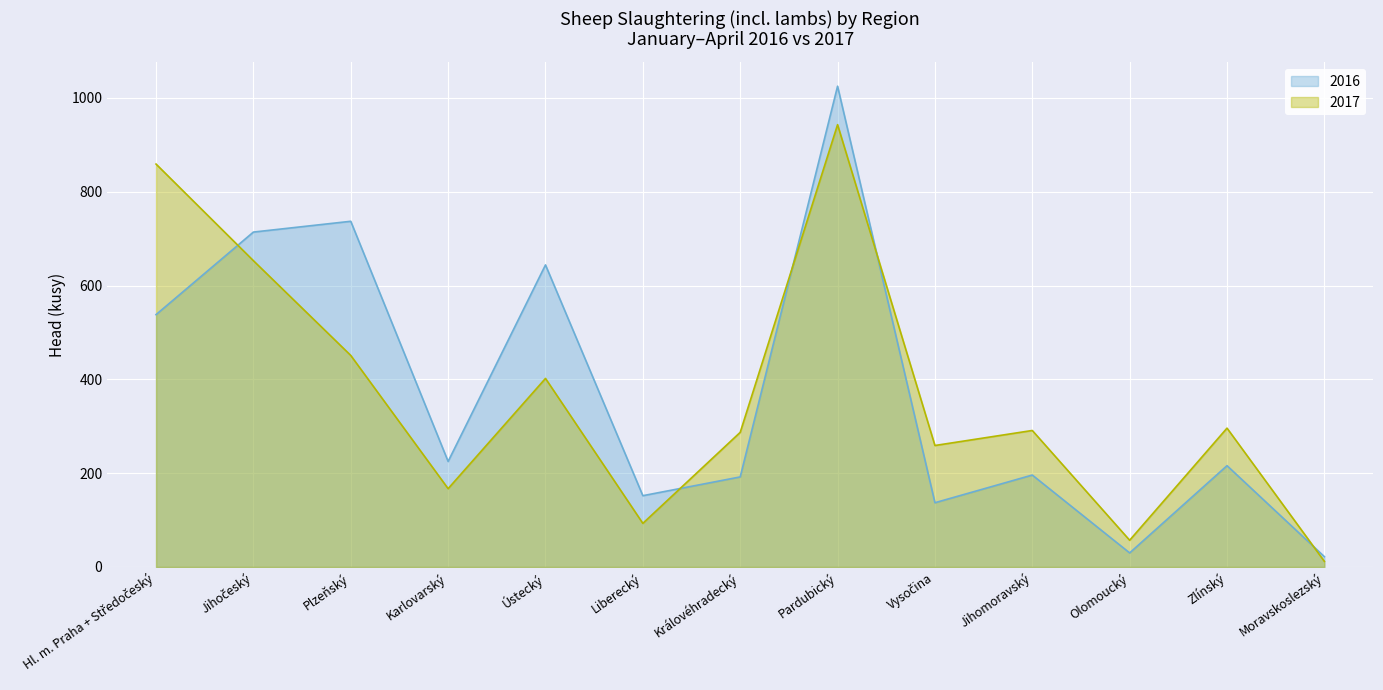

Reading left to right, transcribe all the data shown in this chart.

2016: 538	714	737	225	644	152	192	1025	137	196	30	216	22
2017: 859	653	451	167	402	93	287	943	259	291	57	296	12